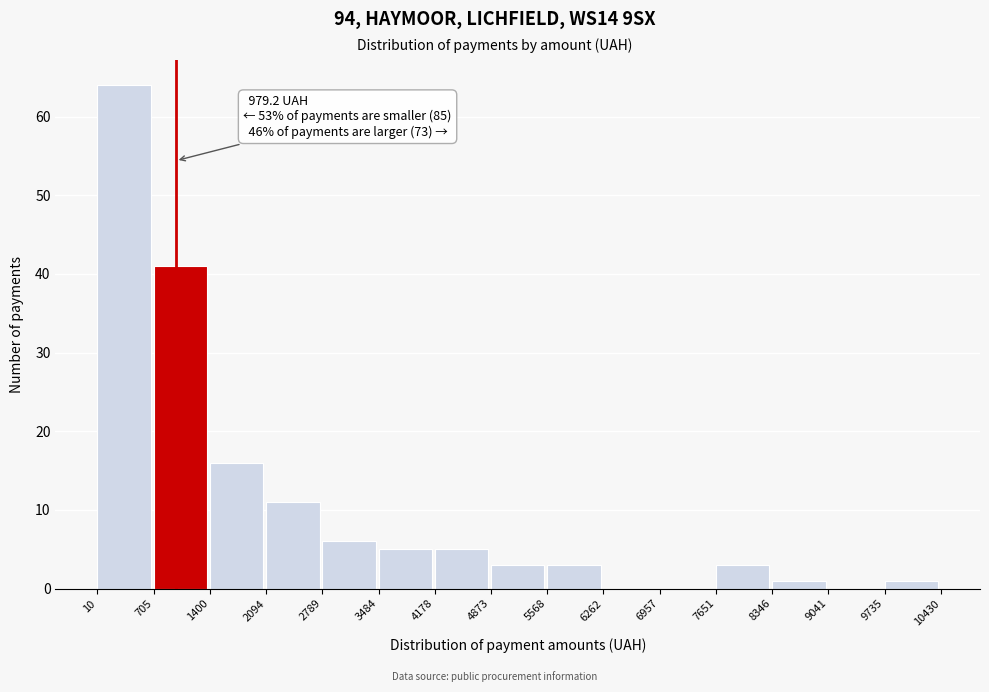

Over which range of the x-axis is the bar tallest?

10 to 705